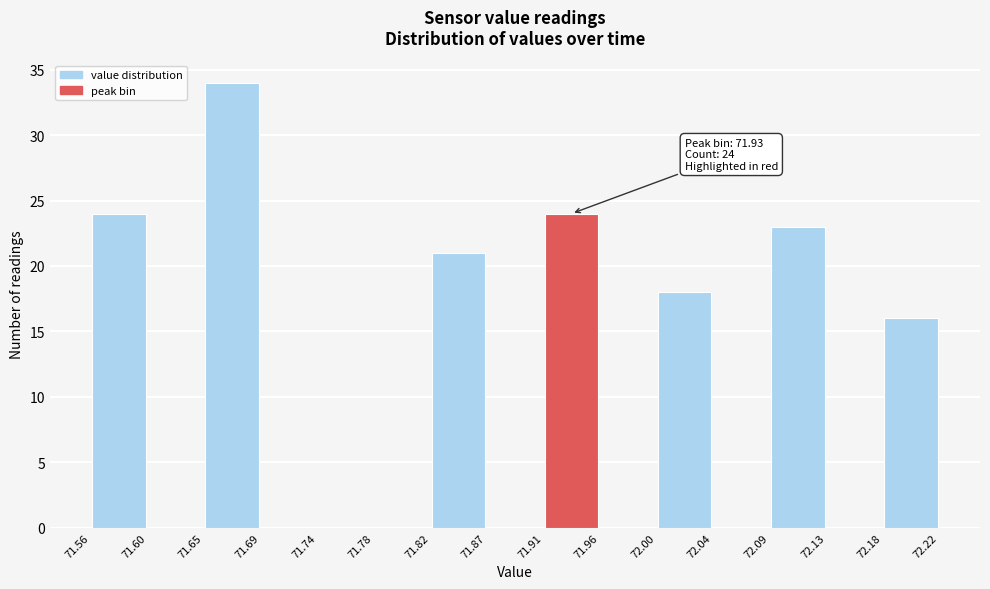

Which range on the x-axis has the tallest bar?

71.65 to 71.69